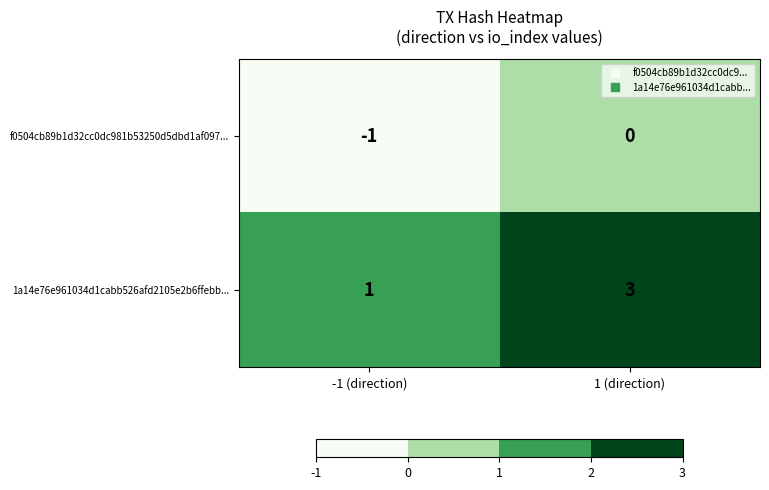

The f0504cb89b1d32cc0dc981b53250d5dbd1af097... series shows 0 at 1 (direction). True or false?

True